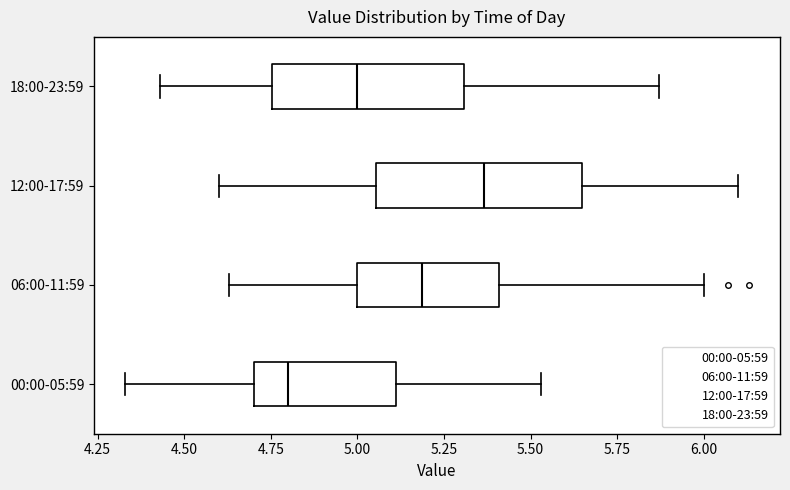

Reading bottom to top, read every box against the x-axis: the position of its median line, the range the box covers, and the ends of its whiskers. The values are not printed on the chart, so give them approximately, as read against the axis.

00:00-05:59: median 4.80, box 4.70 to 5.10, whiskers 4.35 to 5.55
06:00-11:59: median 5.20, box 5.00 to 5.40, whiskers 4.65 to 6.00
12:00-17:59: median 5.35, box 5.05 to 5.65, whiskers 4.60 to 6.10
18:00-23:59: median 5.00, box 4.75 to 5.30, whiskers 4.45 to 5.85